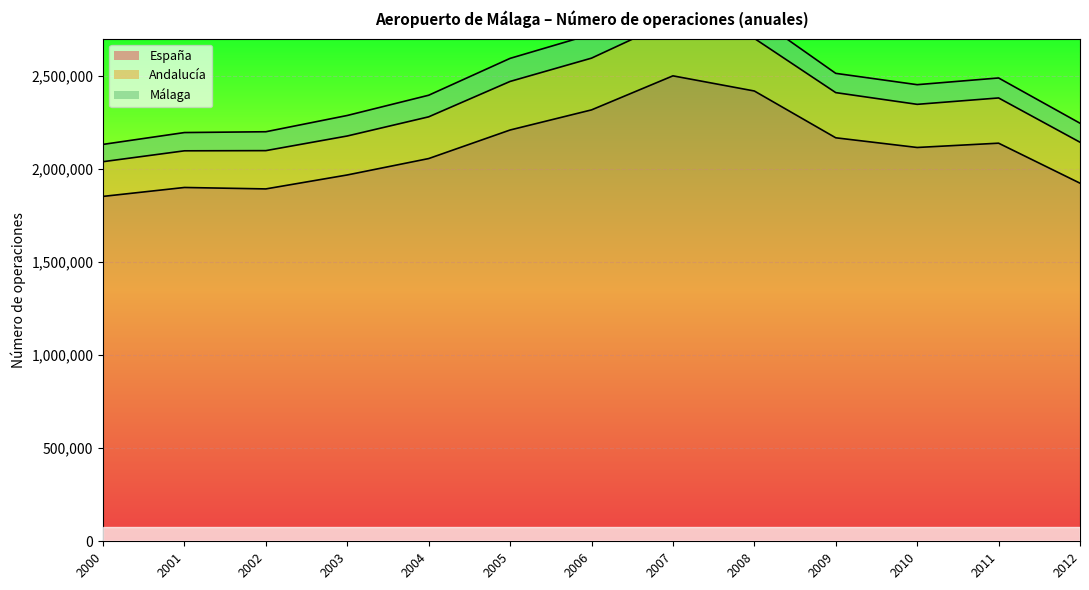

List the labels in order of Andalucía value, largest first.

2007, 2008, 2006, 2005, 2009, 2011, 2010, 2004, 2003, 2012, 2002, 2001, 2000